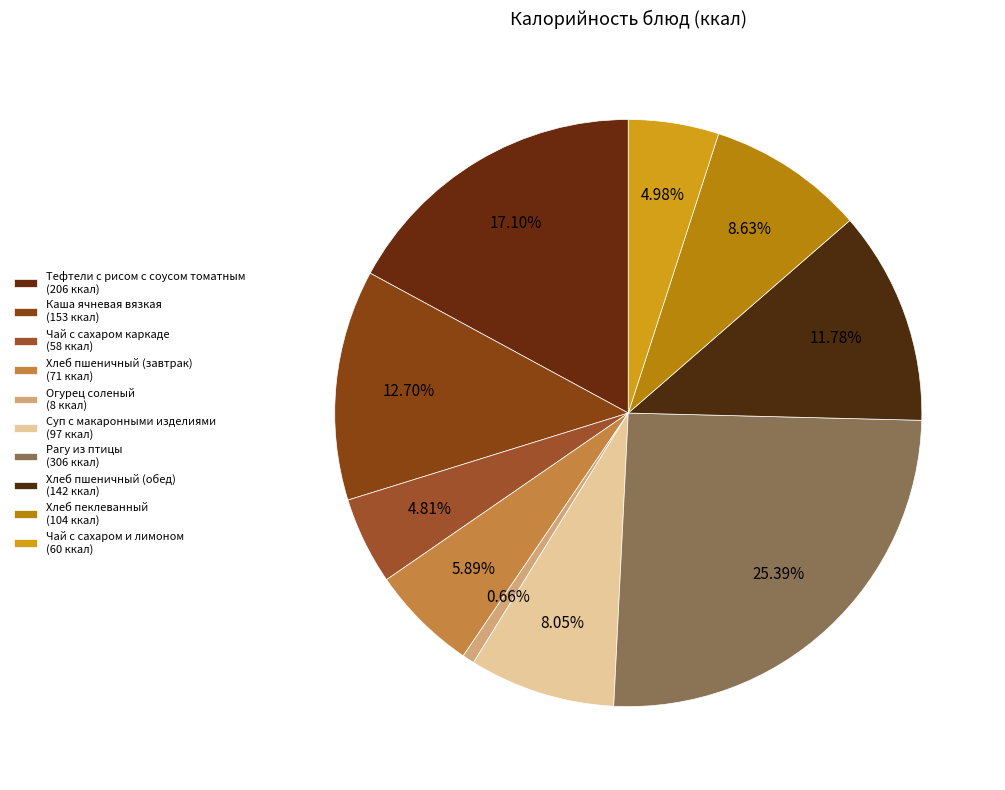

Is there a majority slice in this chart?

No